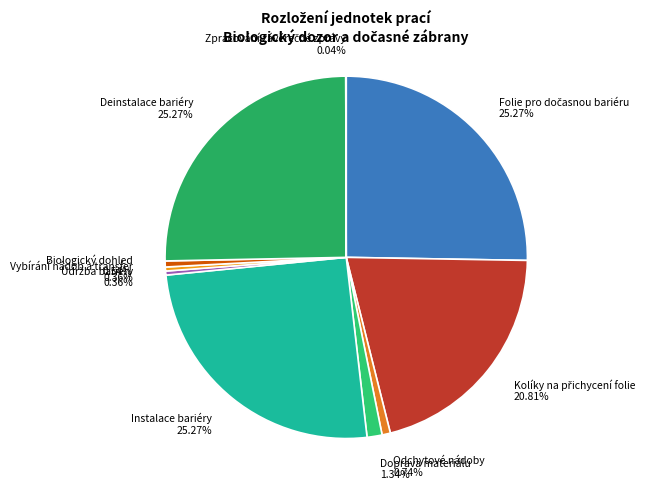

Is there any slice that represents more than half of the pie?

No